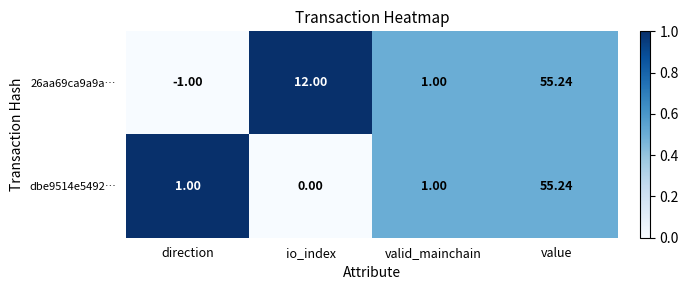

Where is 26aa69ca9a9a… nearest to the value 27?

io_index